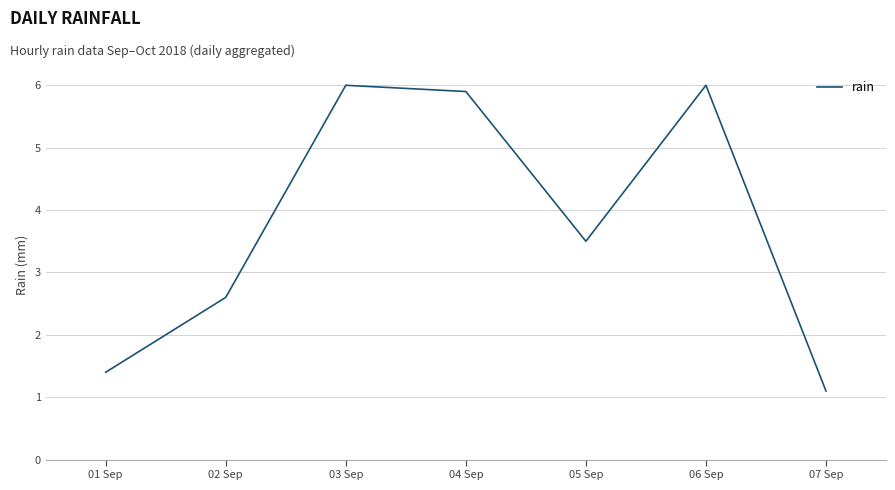

What is the maximum value shown in the chart?

6.0